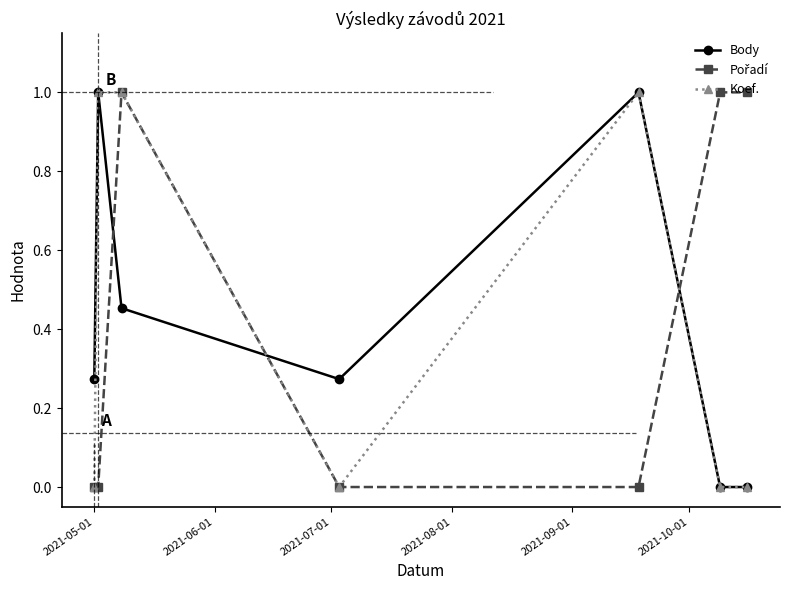

What is the greatest value displayed?

1.0